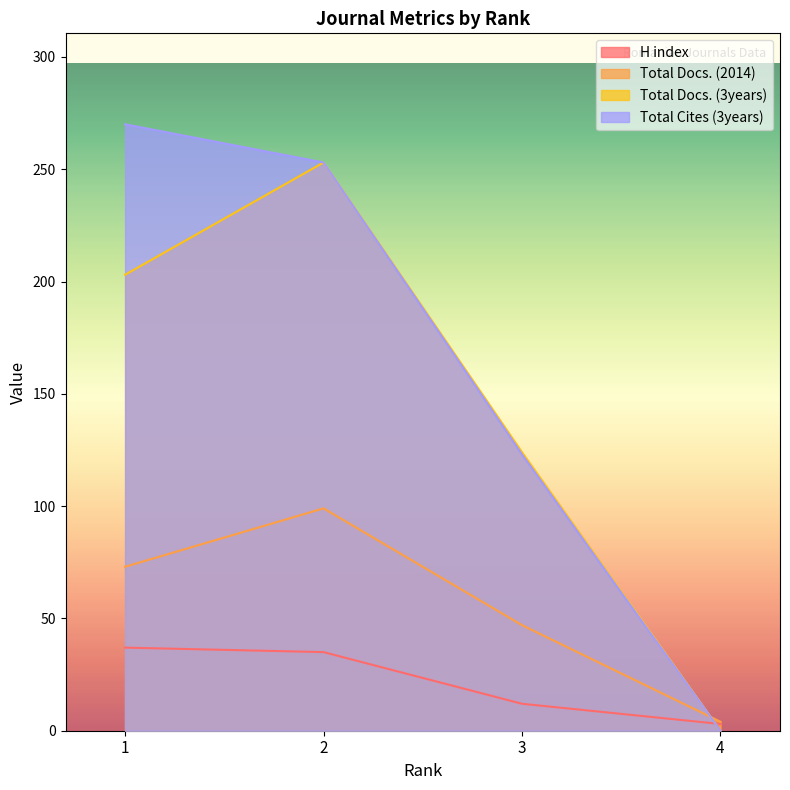

True or false: Total Docs. (3years) and Total Docs. (2014) intersect in this chart.

True